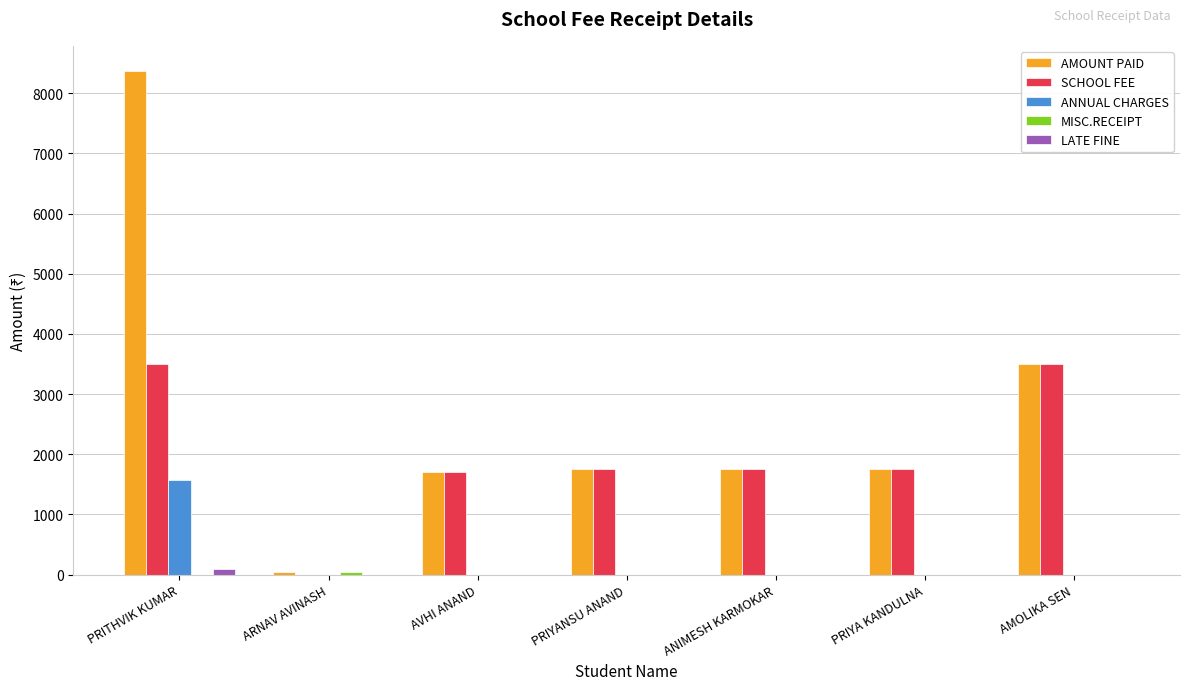

How many groups of bars are there?

7